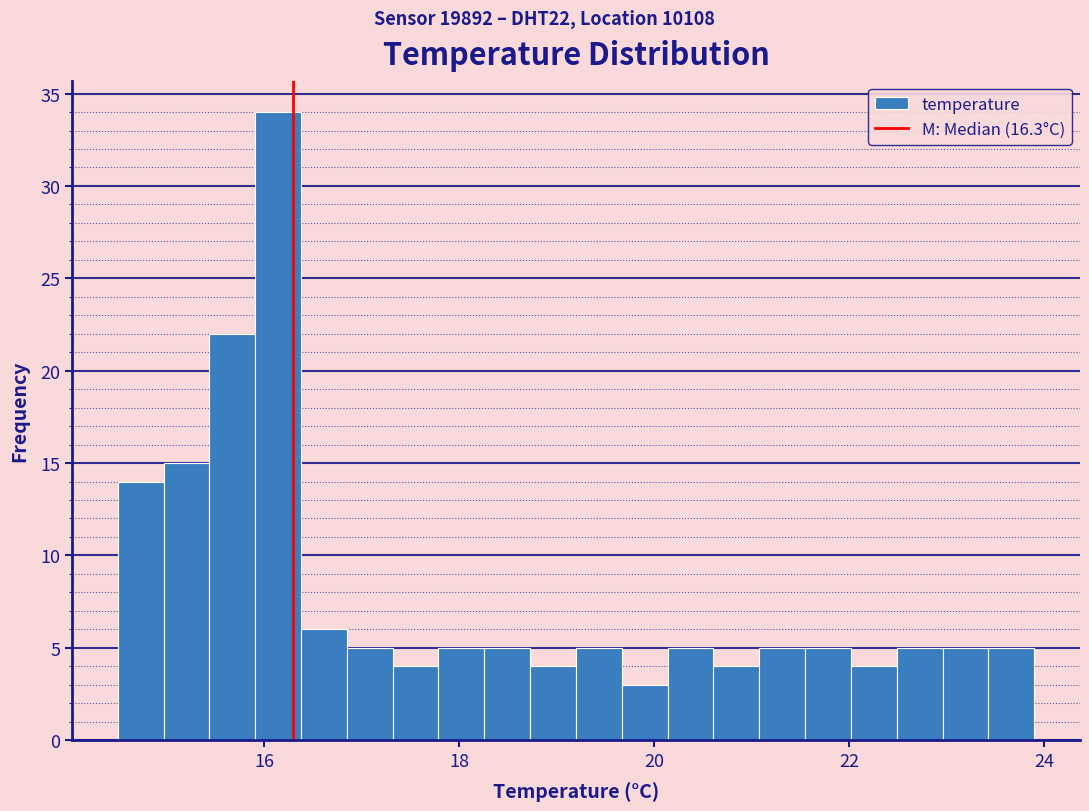

Around what value on the x-axis is the tallest bar? Give the approximate position of its centre, as read against the axis.

16.2